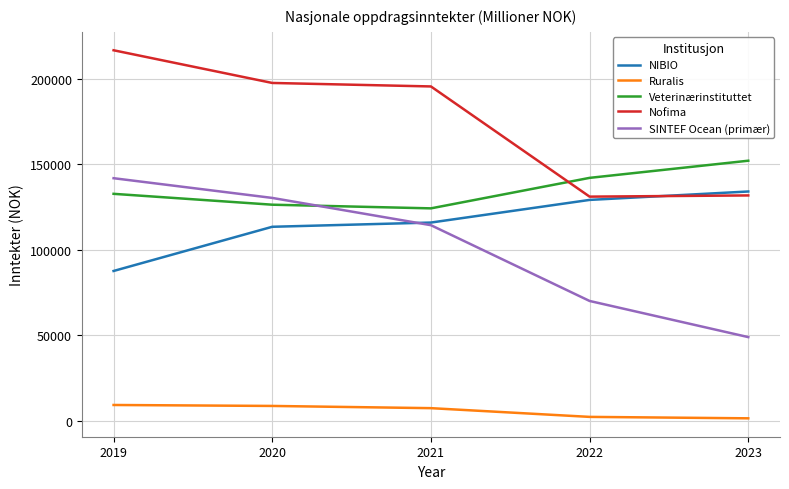

Which series has the largest range (max minus min)?

SINTEF Ocean (primær)